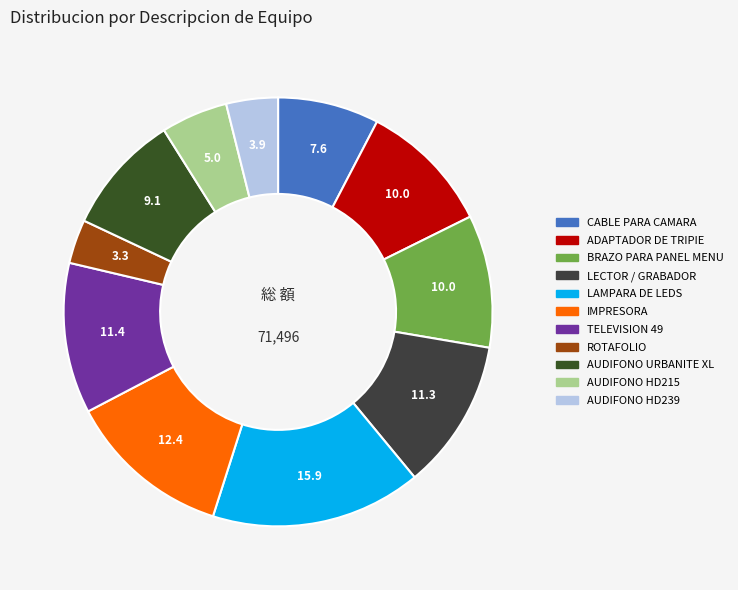

Rank the categories by value from highest to lowest.

LAMPARA DE LEDS, IMPRESORA, TELEVISION 49, LECTOR / GRABADOR, ADAPTADOR DE TRIPIE, BRAZO PARA PANEL MENU, AUDIFONO URBANITE XL, CABLE PARA CAMARA, AUDIFONO HD215, AUDIFONO HD239, ROTAFOLIO